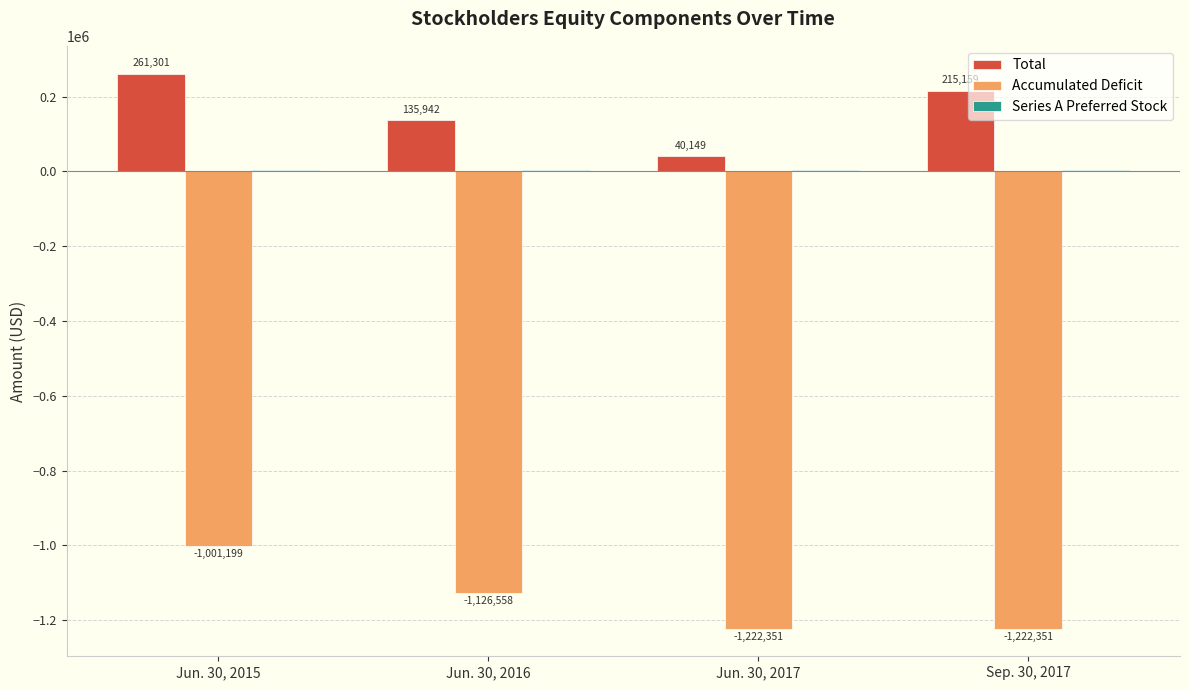

What is the greatest value displayed?

261301